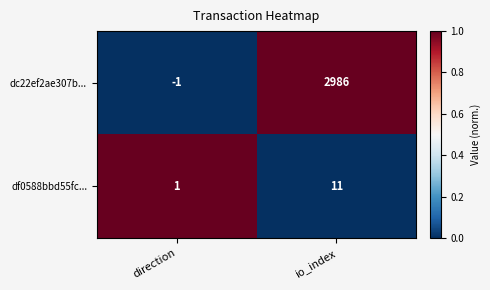

Which series has the largest total across all categories?

dc22ef2ae307b...